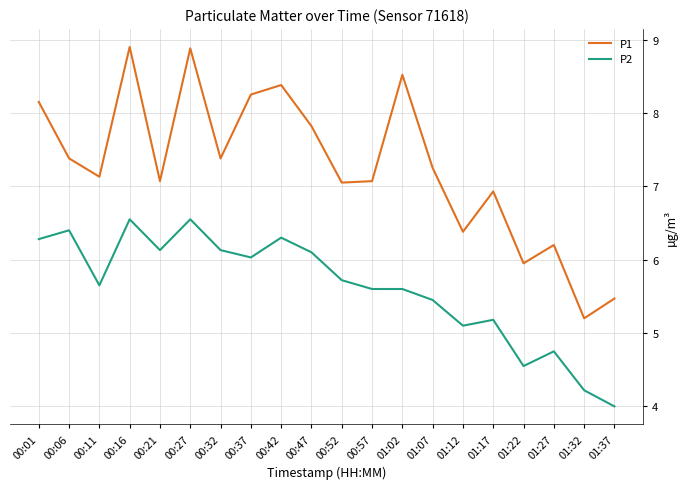

What is the minimum value for P1?

5.2